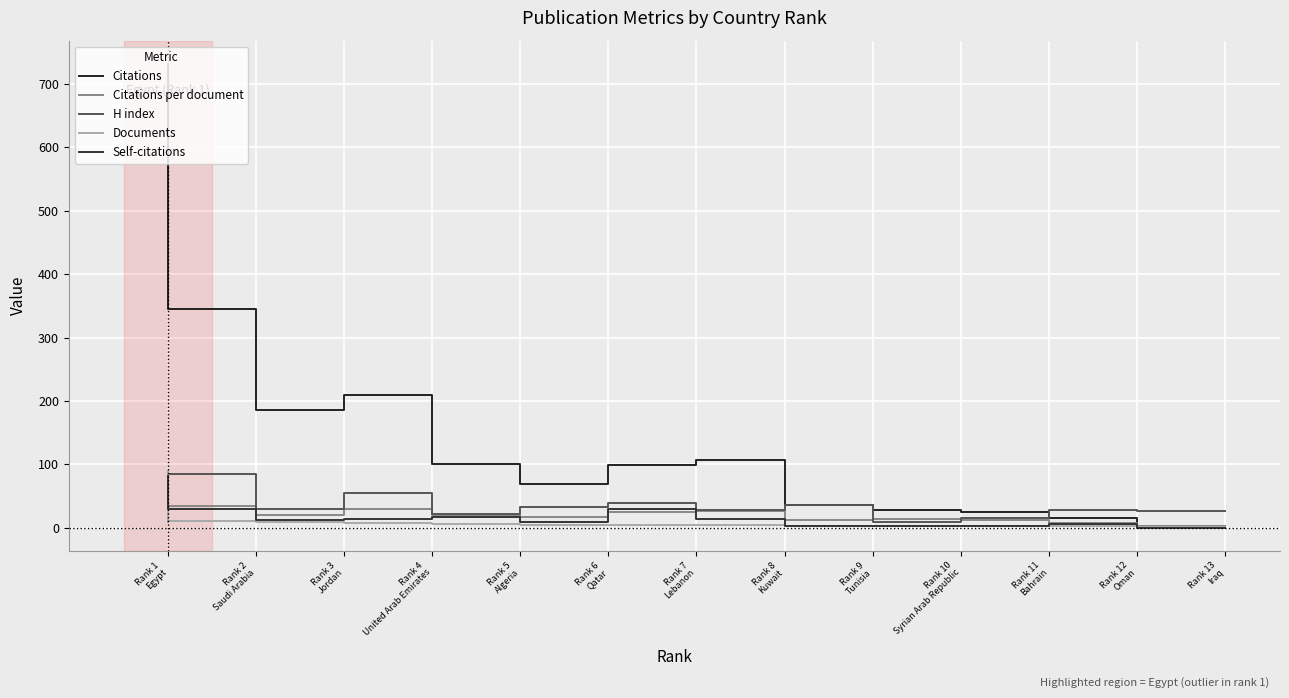

At how many categories does at least one series exceed 26?

11